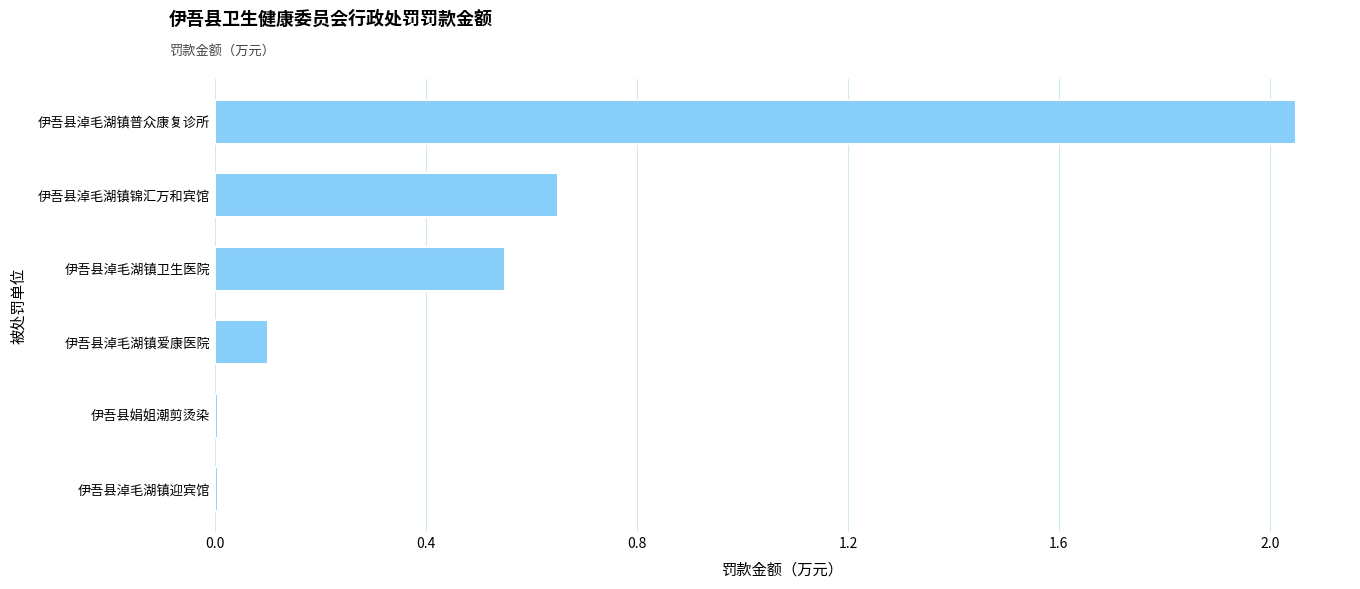

Are the bars horizontal?

Yes